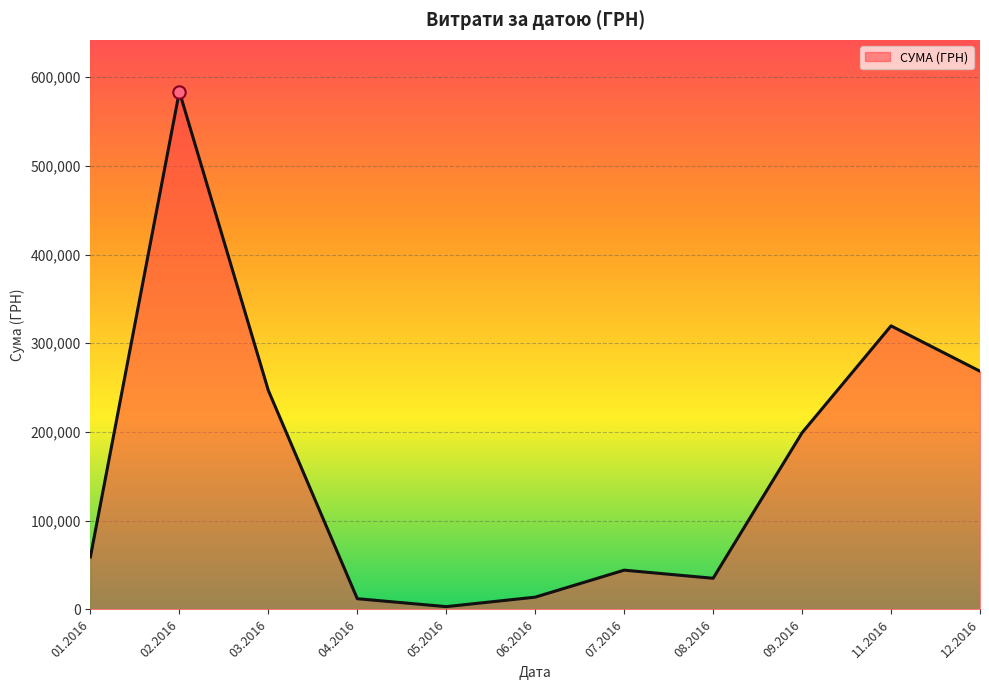

Which has a higher value, 03.2016 or 08.2016?

03.2016